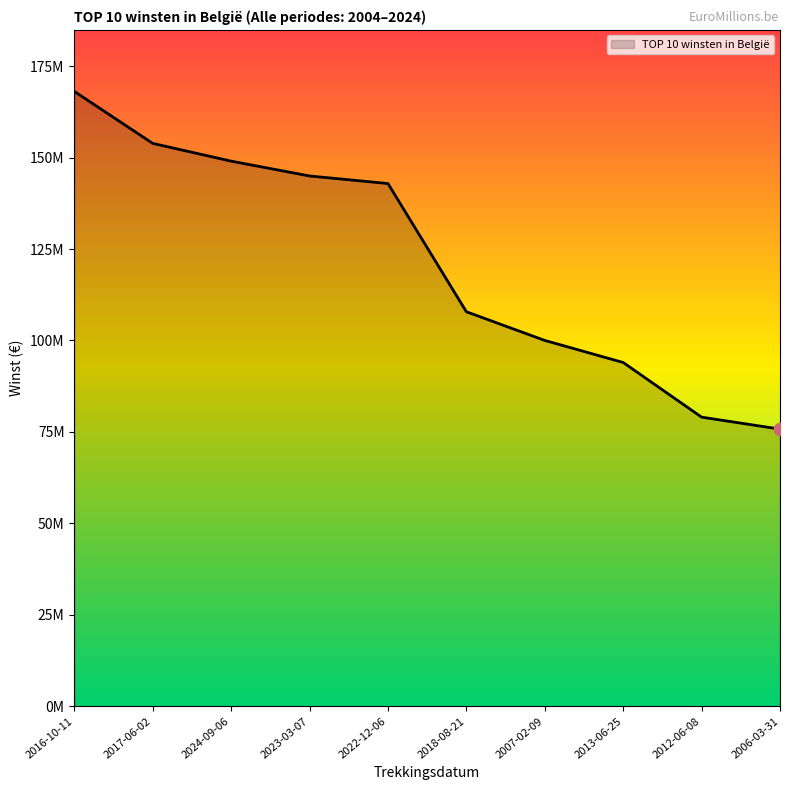

What is the ratio of the value at 2018-08-21 to the value at 2013-06-25?

1.1